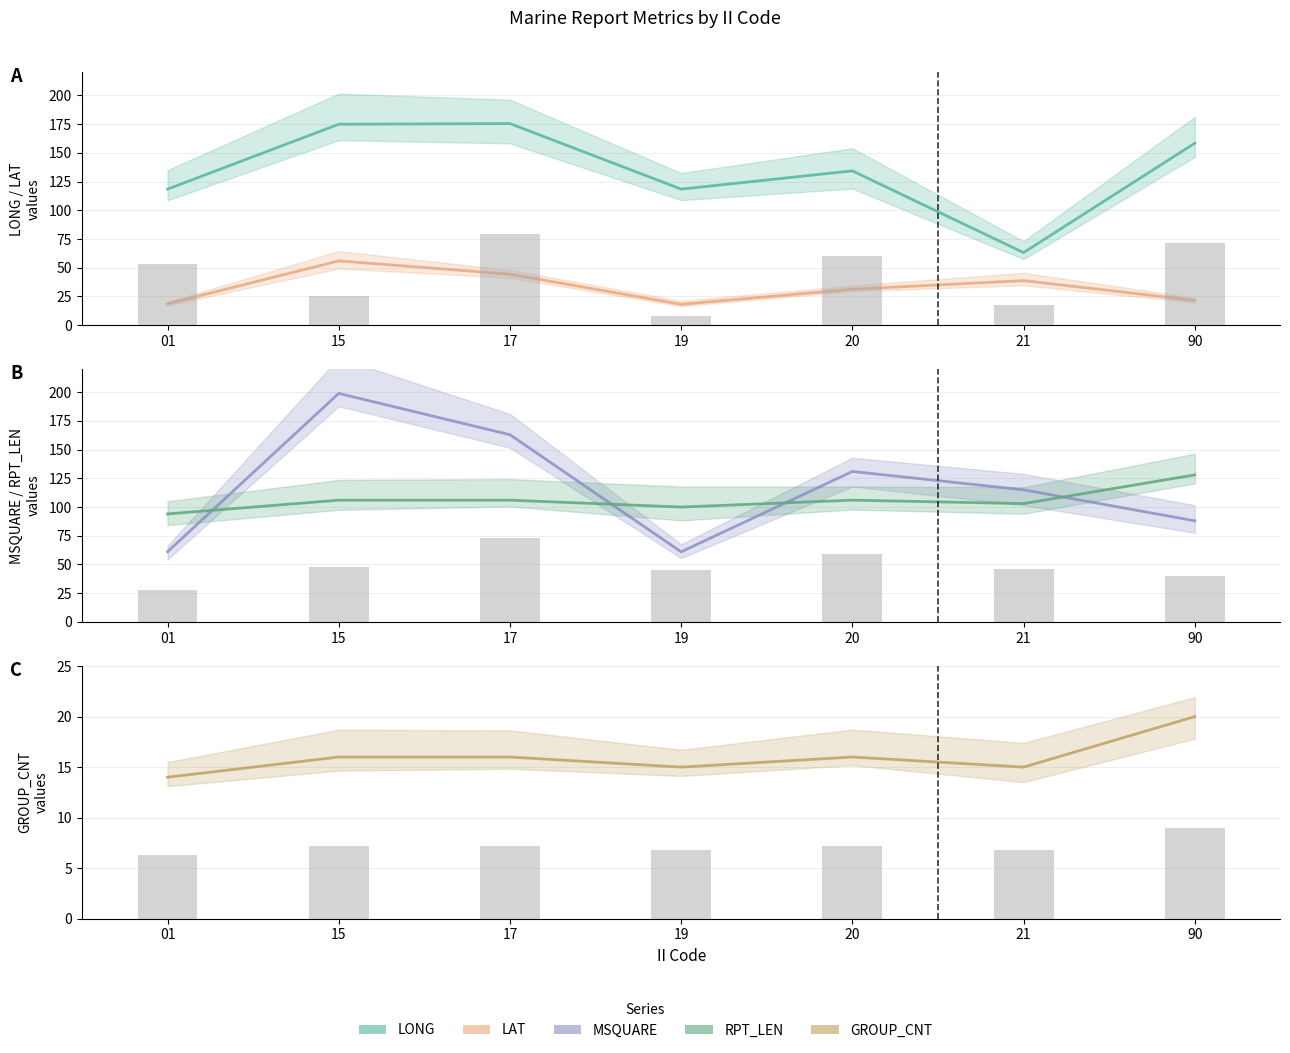

Reading left to right, list all the values displayed in this chart.

LONG: 01=118.4	15=174.9	17=175.5	19=118.4	20=134.3	21=63.1	90=158.4
LAT: 01=18.5	15=55.9	17=44.3	19=18.1	20=31.2	21=38.7	90=21.5
MSQUARE: 01=61.0	15=199.0	17=163.0	19=61.0	20=131.0	21=115.0	90=88.0
RPT_LEN: 01=94.0	15=106.0	17=106.0	19=100.0	20=106.0	21=103.0	90=128.0
GROUP_CNT: 01=14.0	15=16.0	17=16.0	19=15.0	20=16.0	21=15.0	90=20.0